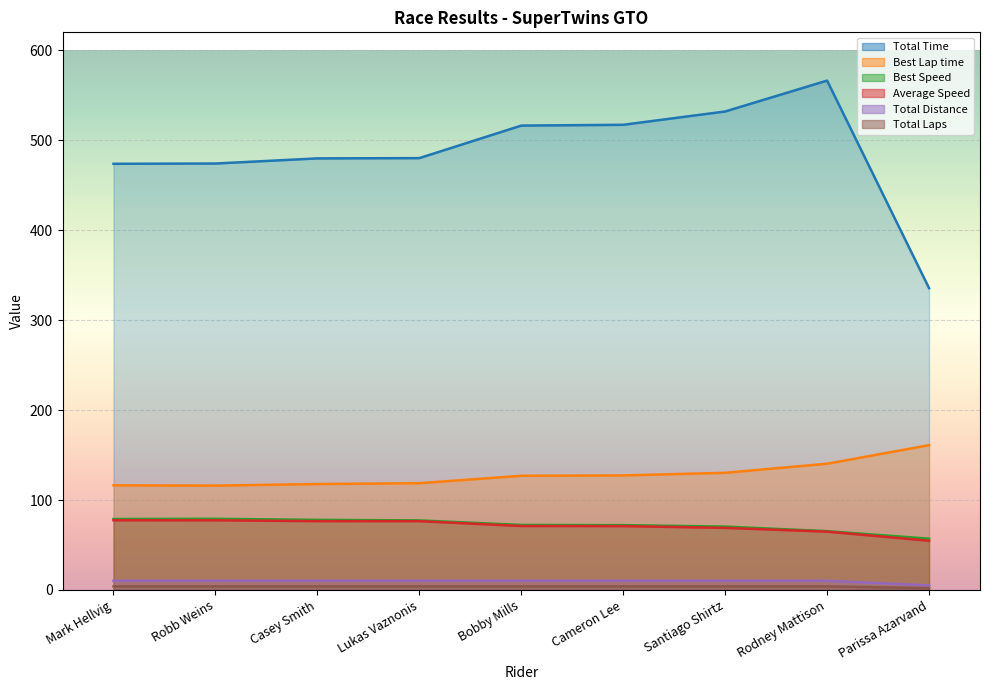

The value of Average Speed at Santiago Shirtz is 17.5. True or false?

False